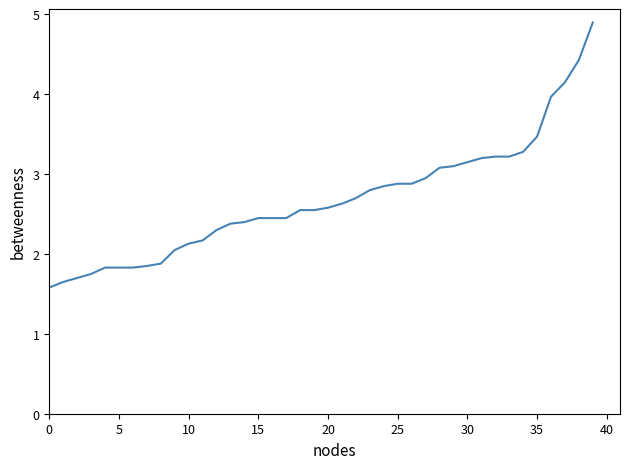

What is the maximum value shown in the chart?

4.9